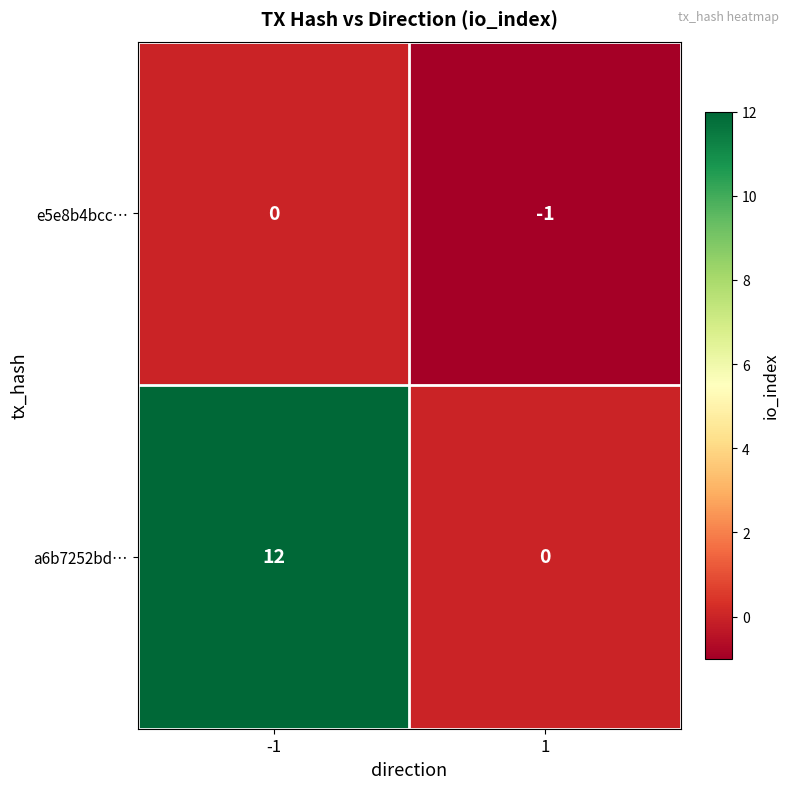

What is the maximum value shown in the chart?

12